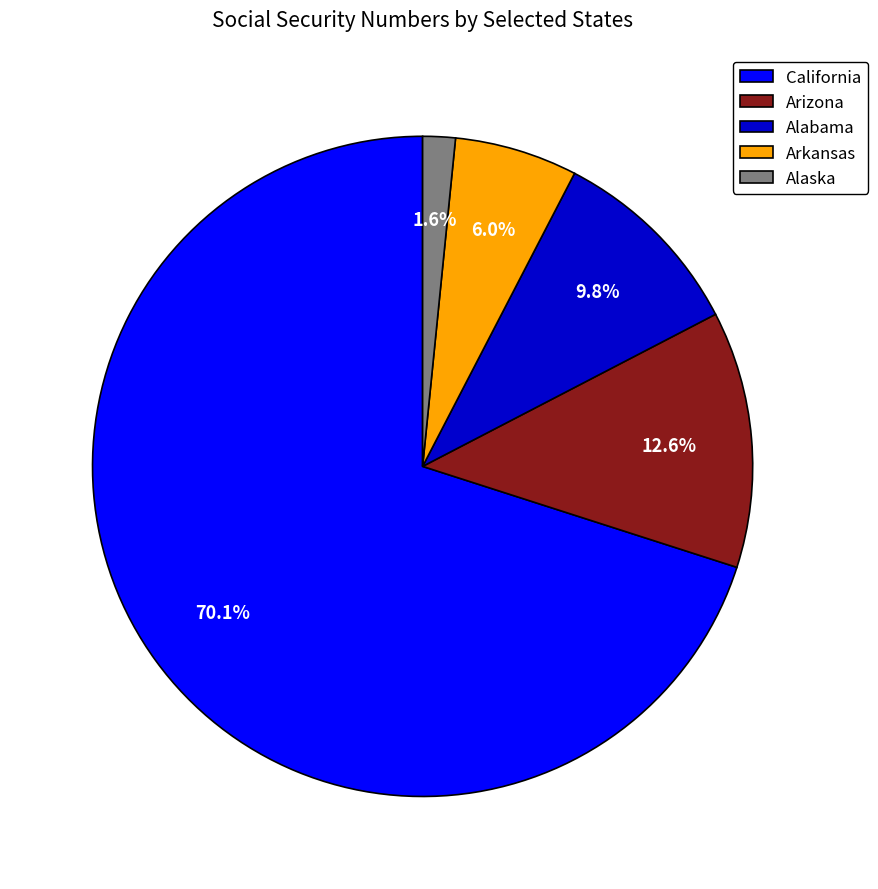

Rank the categories by value from lowest to highest.

Alaska, Arkansas, Alabama, Arizona, California